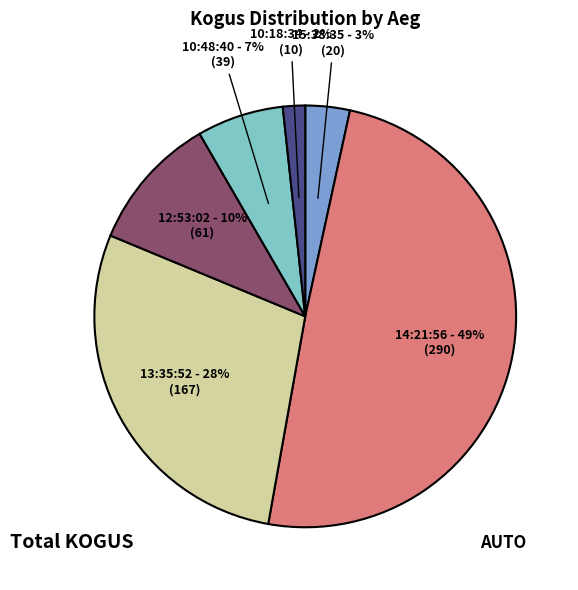

Is it true that 10:48:40 is 12% of the pie?

False